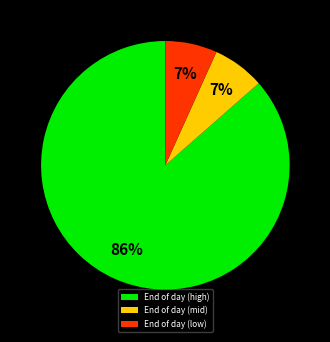

To the nearest percent, what is the average slice percentage?

33%